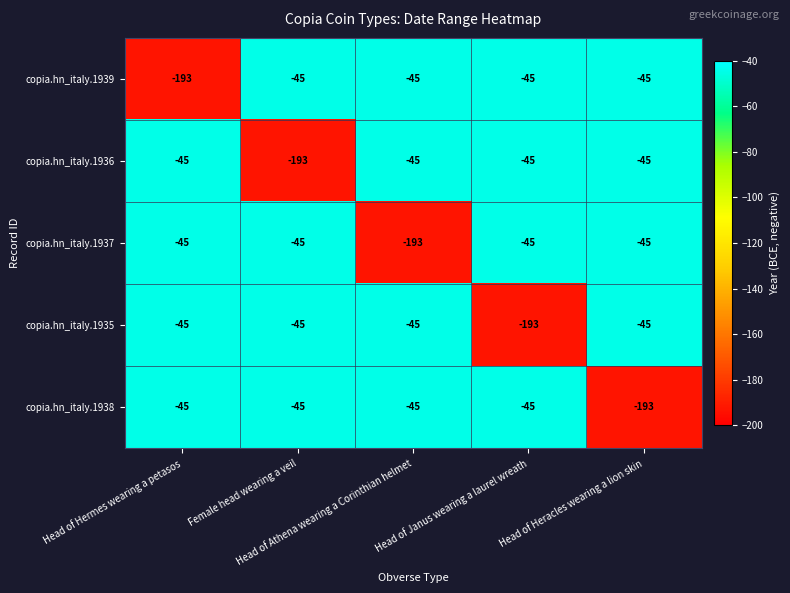

What is the sum of all copia.hn_italy.1936 values?

-373